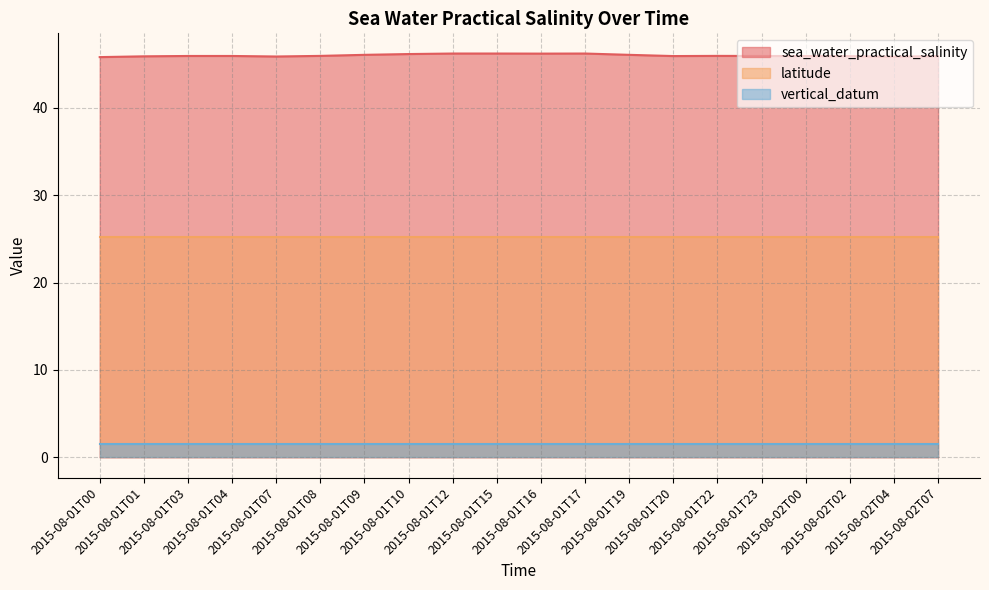

True or false: latitude and vertical_datum cross at least once.

False